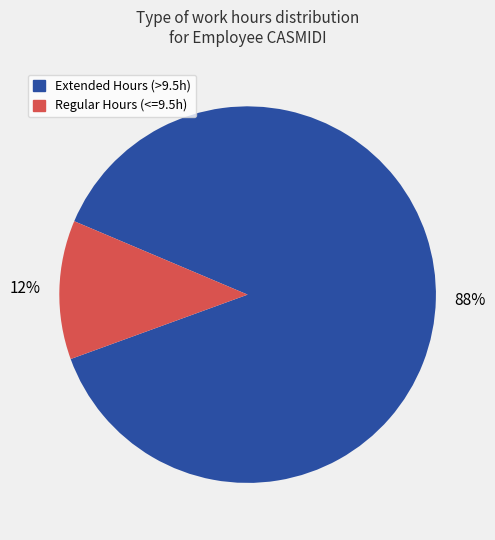

Is there a majority slice in this chart?

Yes